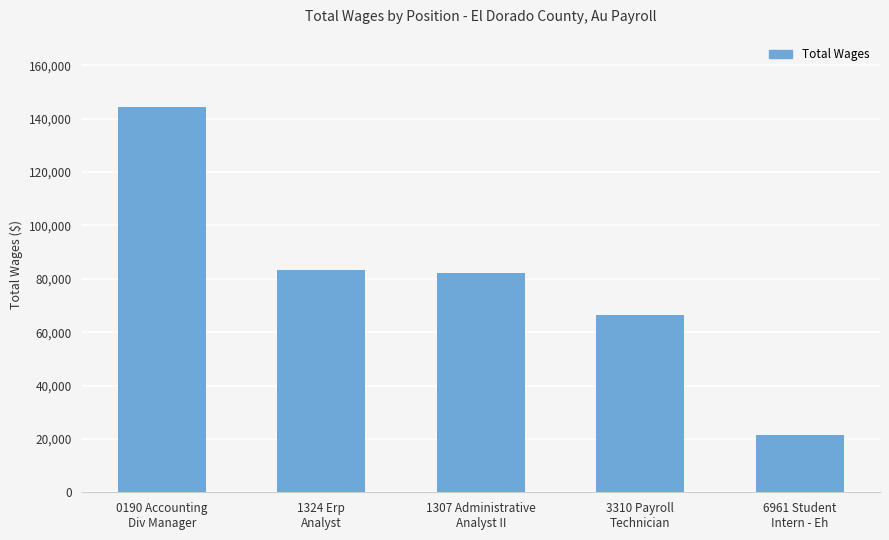

What is the label of the 2nd bar from the left?

1324 Erp
Analyst